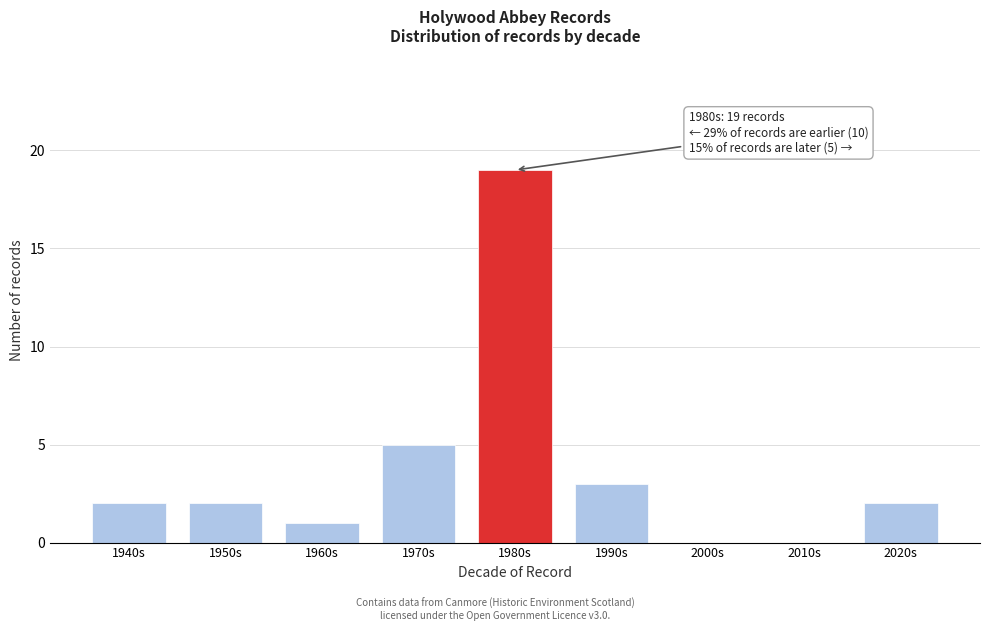

Reading left to right, list all the values displayed in this chart.

1940s=2	1950s=2	1960s=1	1970s=5	1980s=19	1990s=3	2000s=0	2010s=0	2020s=2